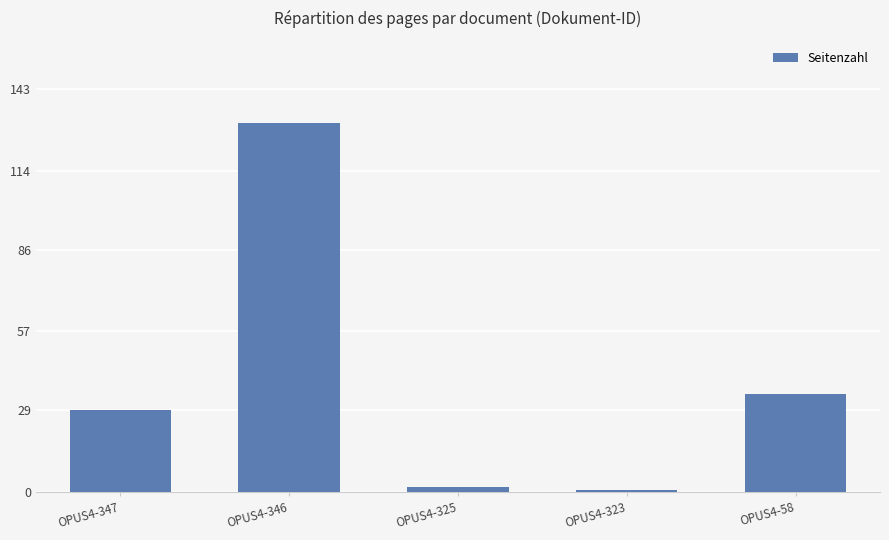

The chart shows a value of 190 at OPUS4-346. True or false?

False